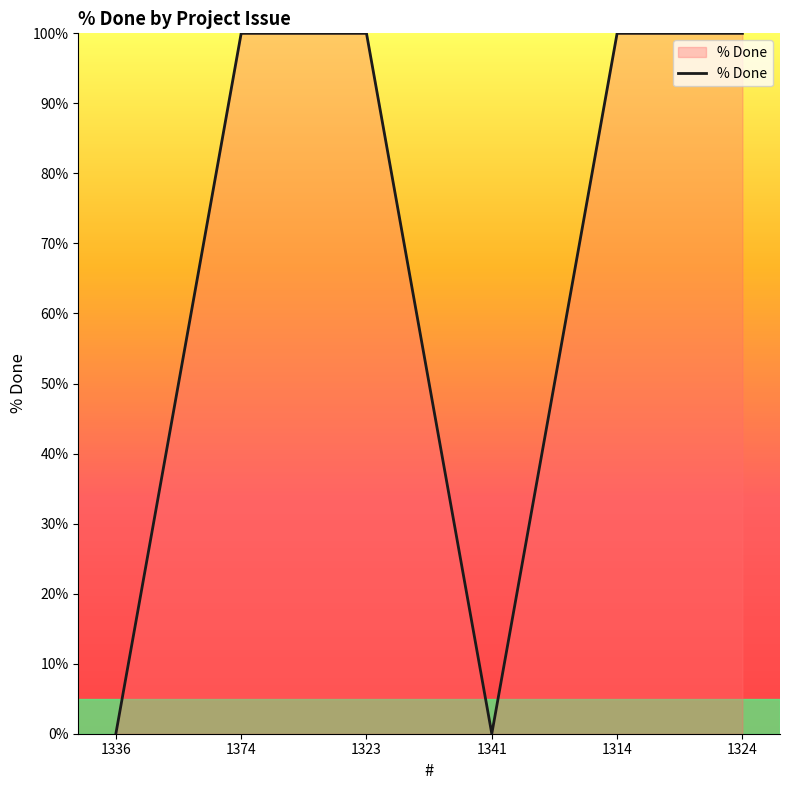

What is the maximum value shown in the chart?

100